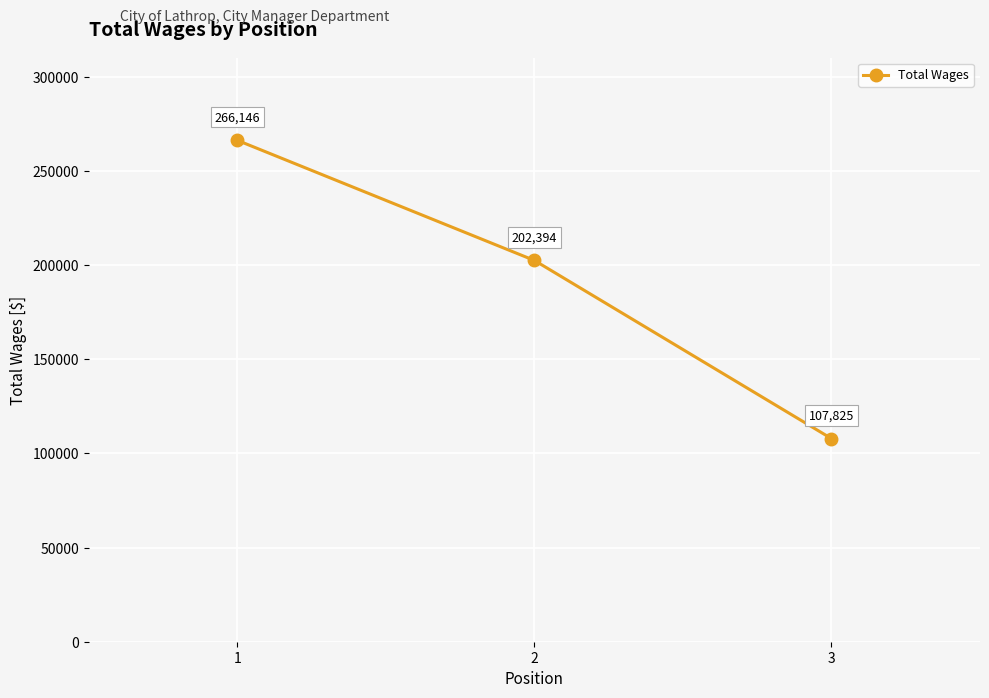

What is the value of the 1st point from the left?

266146